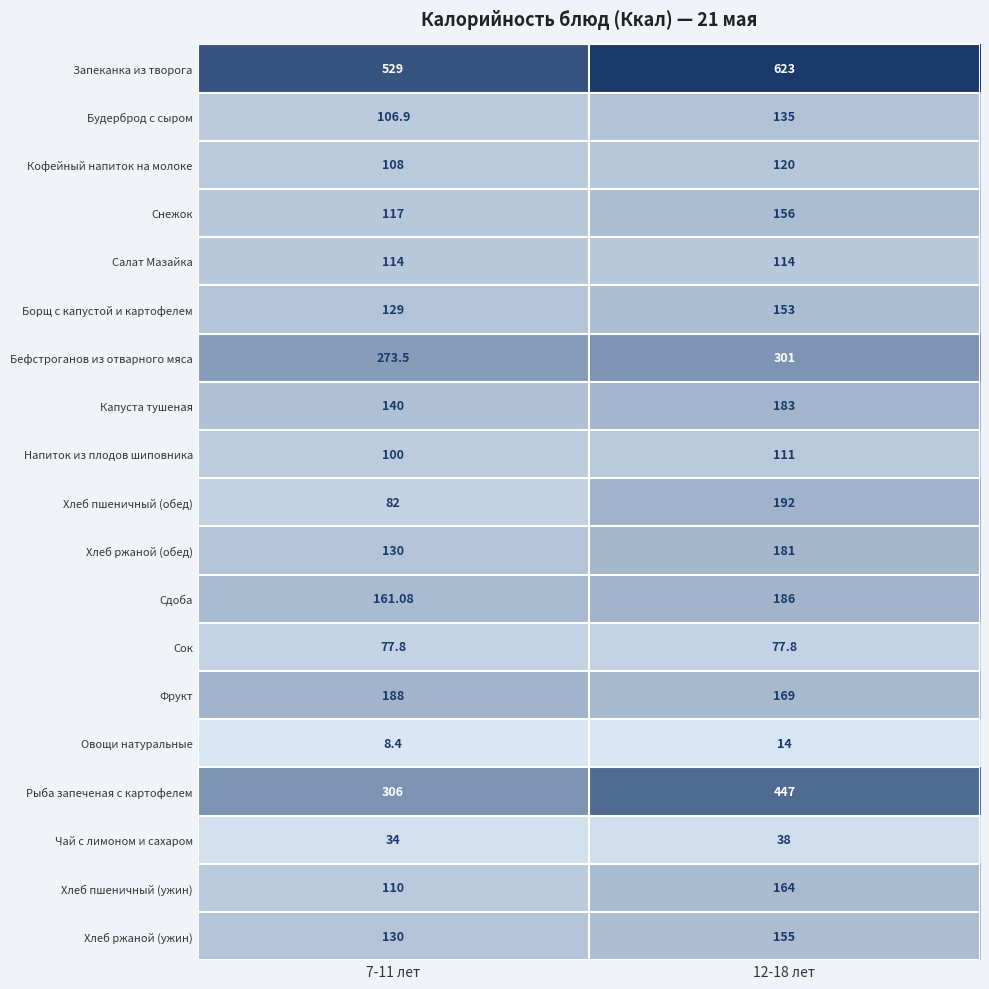

What is the greatest value displayed?

623.0